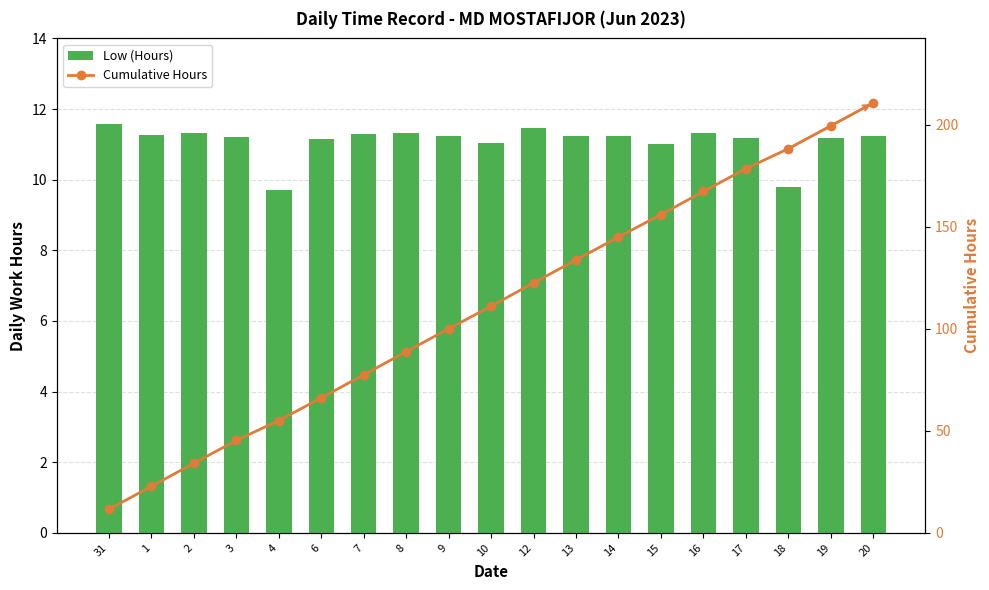

Is it true that Cumulative Hours equals 74.6 at 15?

False